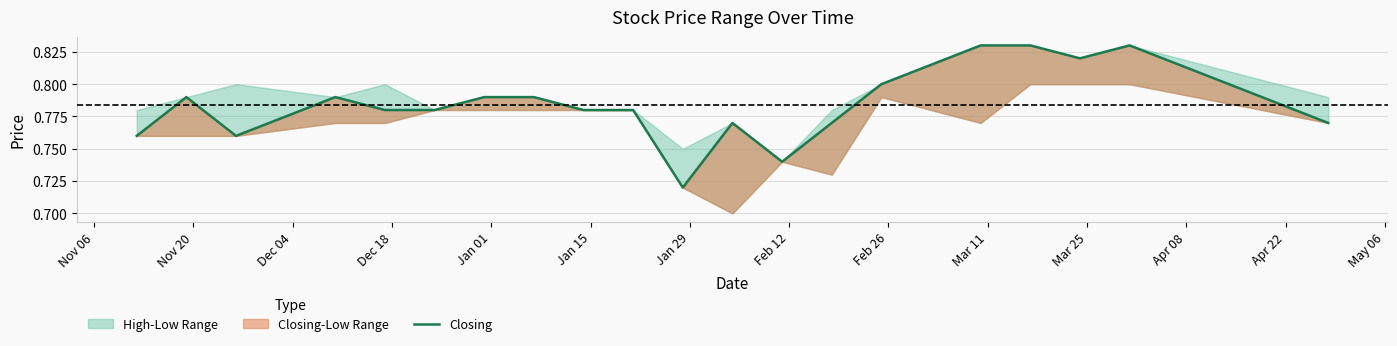

Reading left to right, extract all data points from this chart.

0.8	0.8	0.8	0.8	0.8	0.8	0.8	0.8	0.8	0.8	0.7	0.8	0.7	0.8	0.8	0.8	0.8	0.8	0.8	0.8